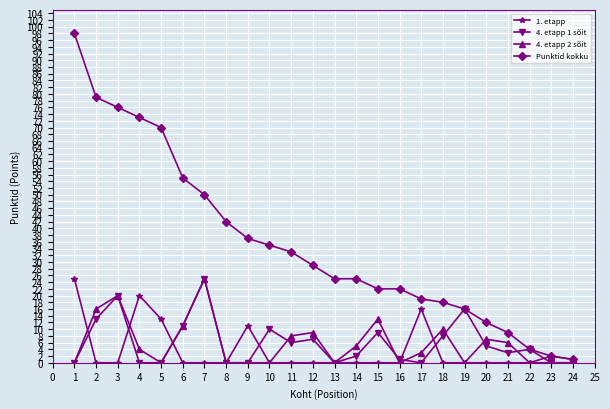

True or false: 1. etapp and 4. etapp 2 sõit intersect in this chart.

True